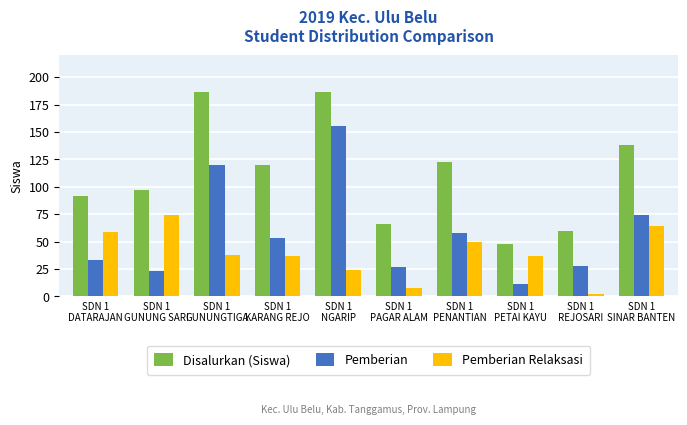

What is the total value across all series at SDN 1
PETAI KAYU?

96